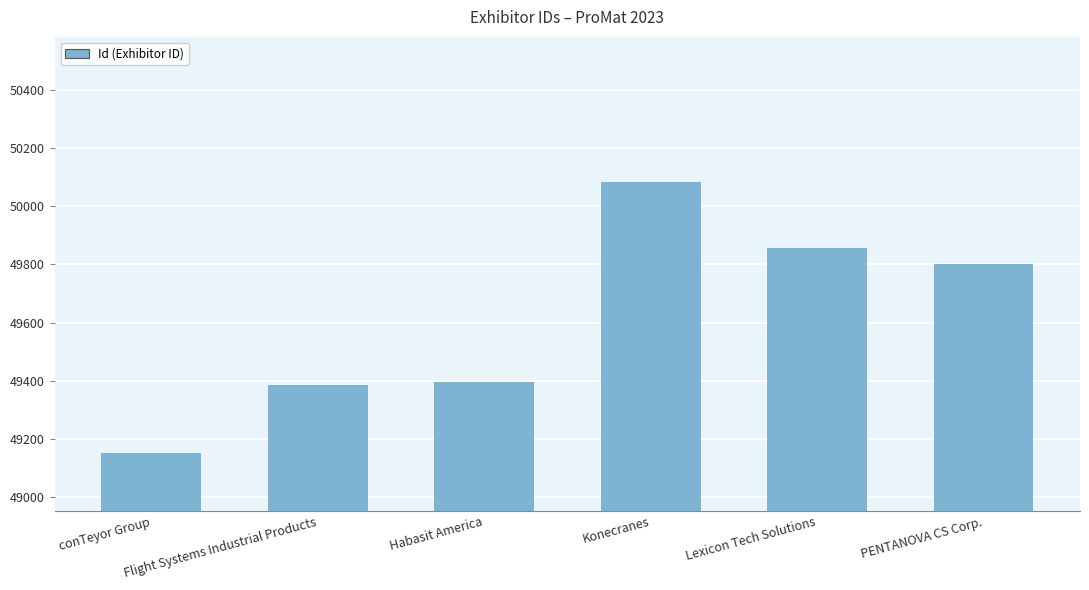

Between Lexicon Tech Solutions and Habasit America, which is larger?

Lexicon Tech Solutions